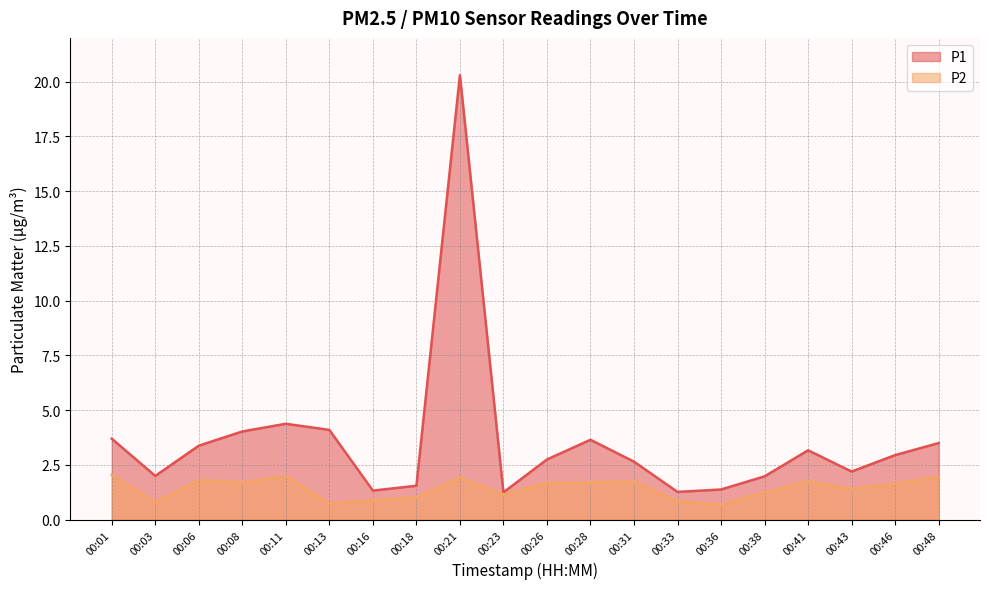

Reading right to left, extract all data points from this chart.

P1: 00:48=3.5	00:46=3.0	00:43=2.2	00:41=3.2	00:38=2.0	00:36=1.4	00:33=1.3	00:31=2.6	00:28=3.6	00:26=2.8	00:23=1.2	00:21=20.3	00:18=1.6	00:16=1.3	00:13=4.1	00:11=4.4	00:08=4.0	00:06=3.4	00:03=2.0	00:01=3.7
P2: 00:48=1.9	00:46=1.6	00:43=1.4	00:41=1.8	00:38=1.2	00:36=0.7	00:33=0.8	00:31=1.8	00:28=1.7	00:26=1.7	00:23=1.1	00:21=1.9	00:18=1.0	00:16=0.9	00:13=0.8	00:11=2.0	00:08=1.7	00:06=1.8	00:03=0.8	00:01=2.0